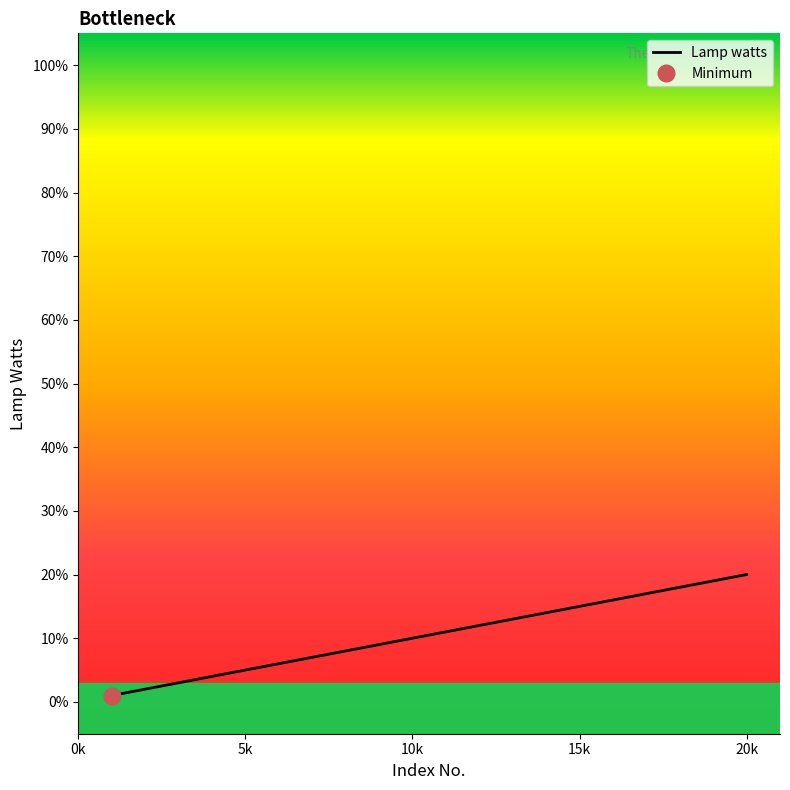

What is the difference between the second highest and minimum values?

18